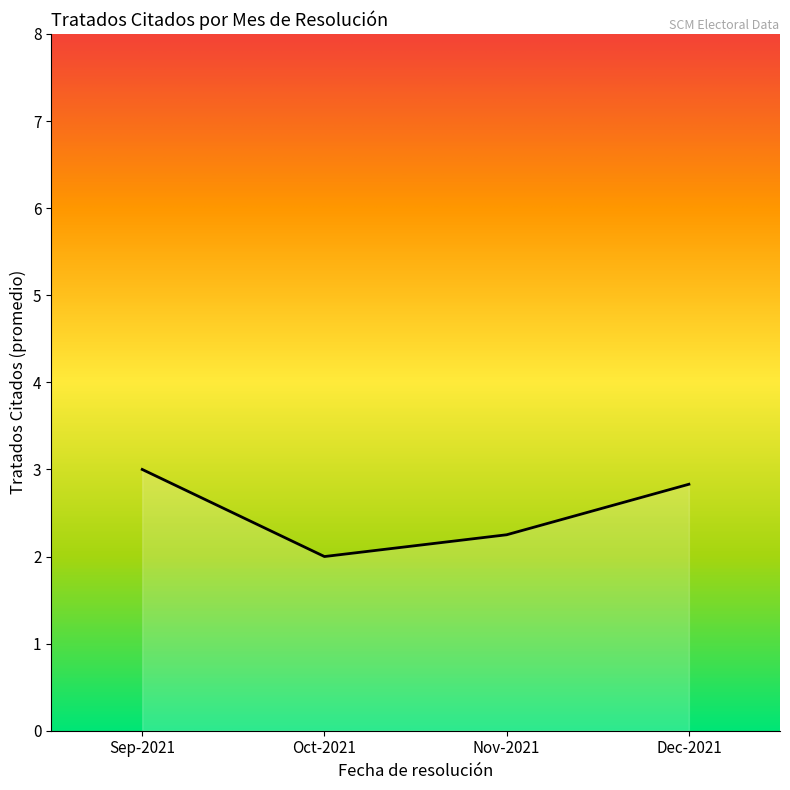

What is the change in value from Sep-2021 to Oct-2021?

-1.0